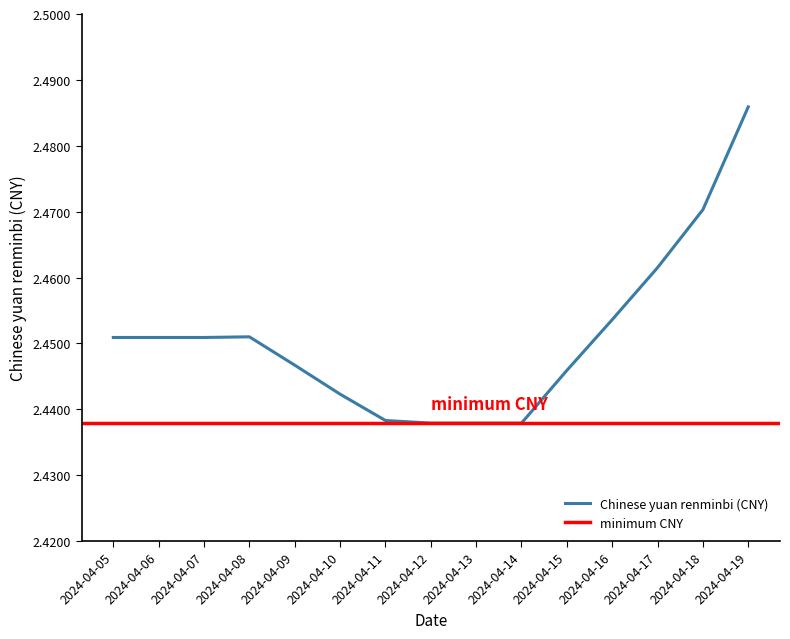

At which label is the value closest to 2?

2024-04-12